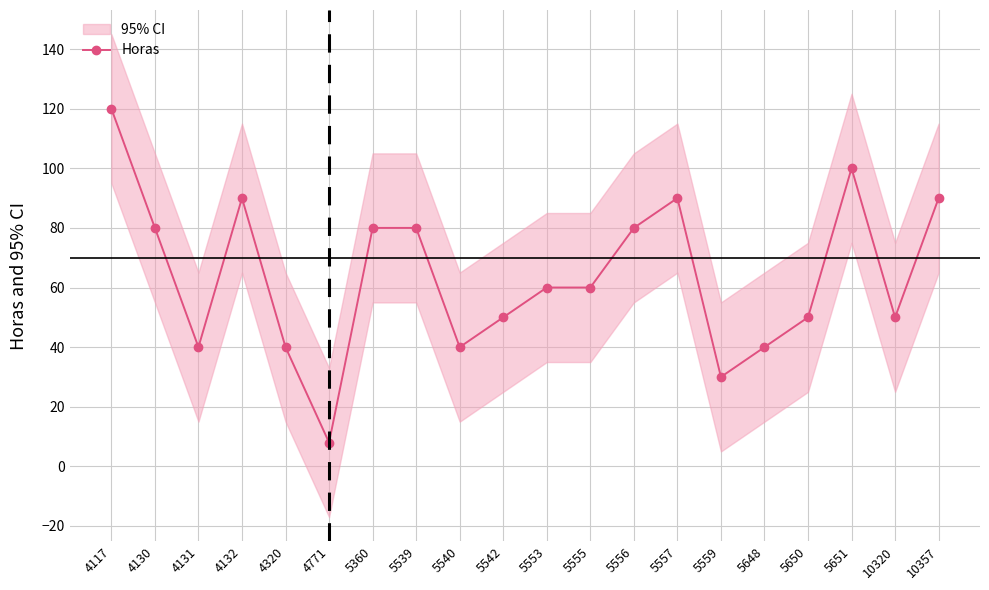

Which category has the lowest value across all series?

4771